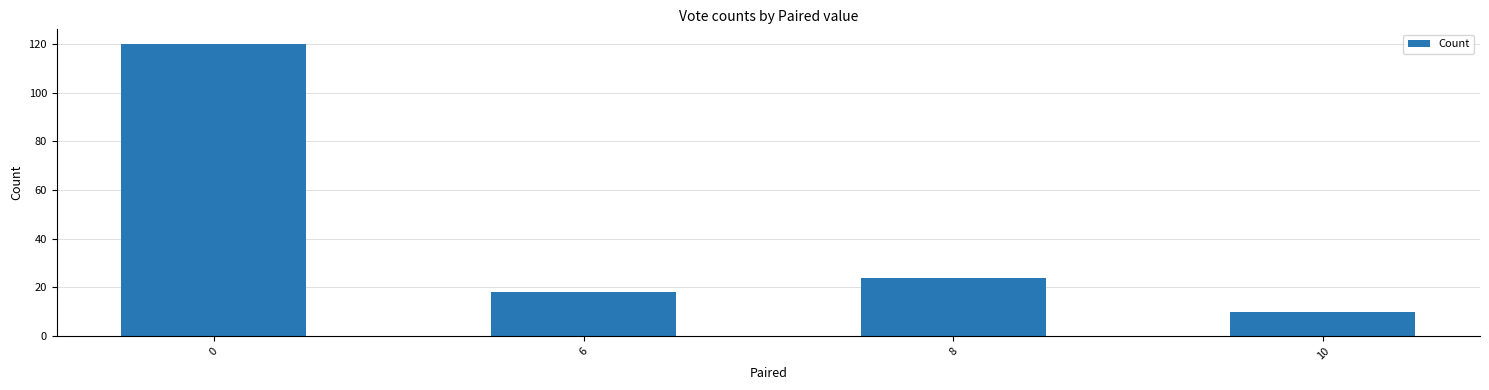

Which category has the lowest value across all series?

10